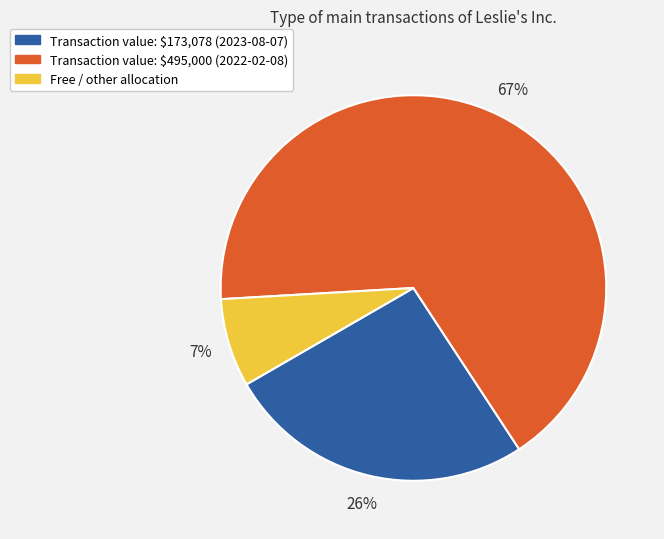

How many segments does this pie chart have?

3